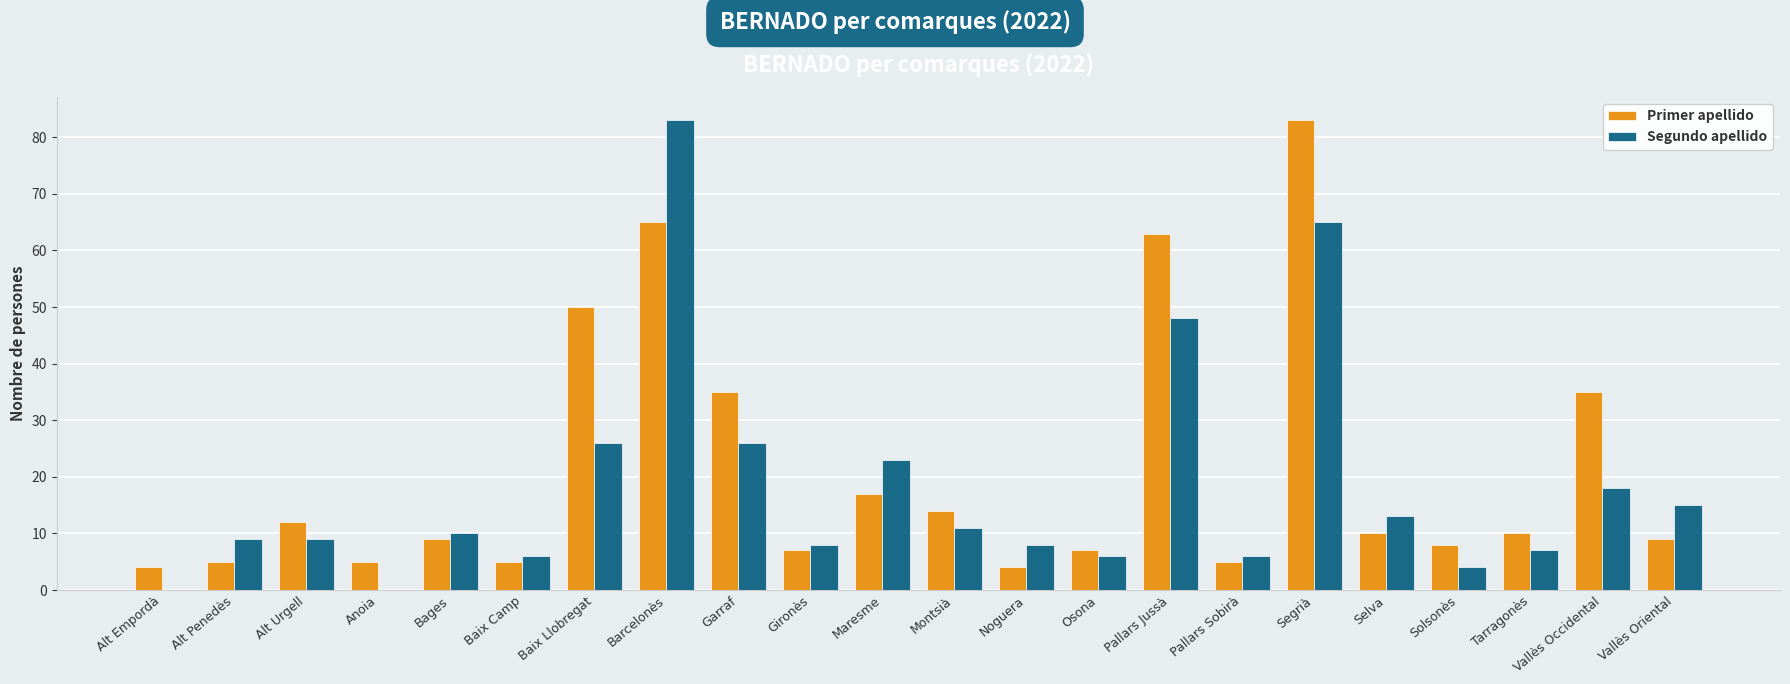

Does the chart contain stacked bars?

No